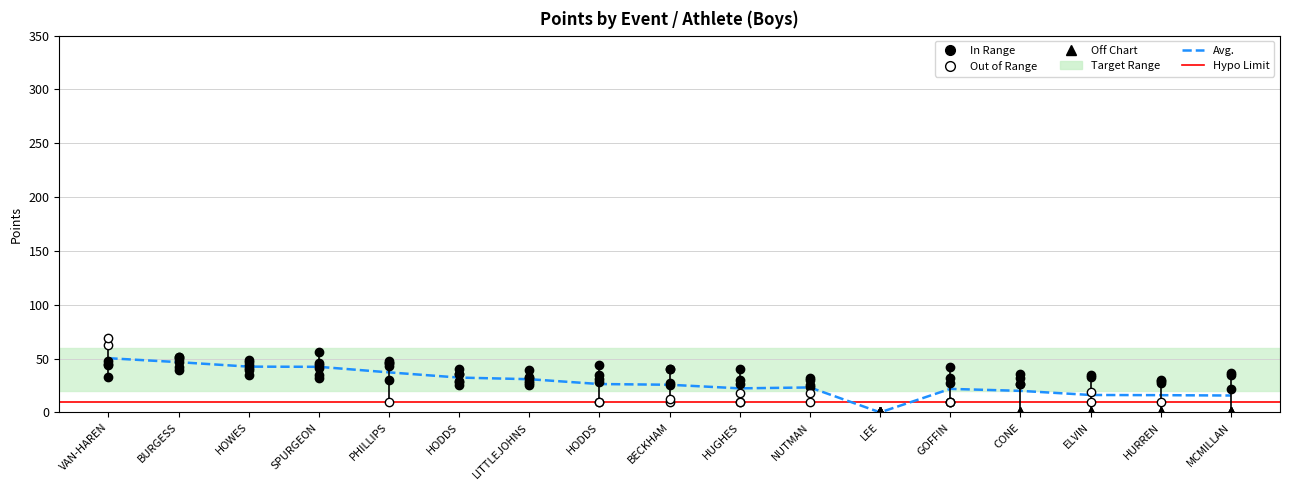

At how many categories does at least one series exceed 27?

16